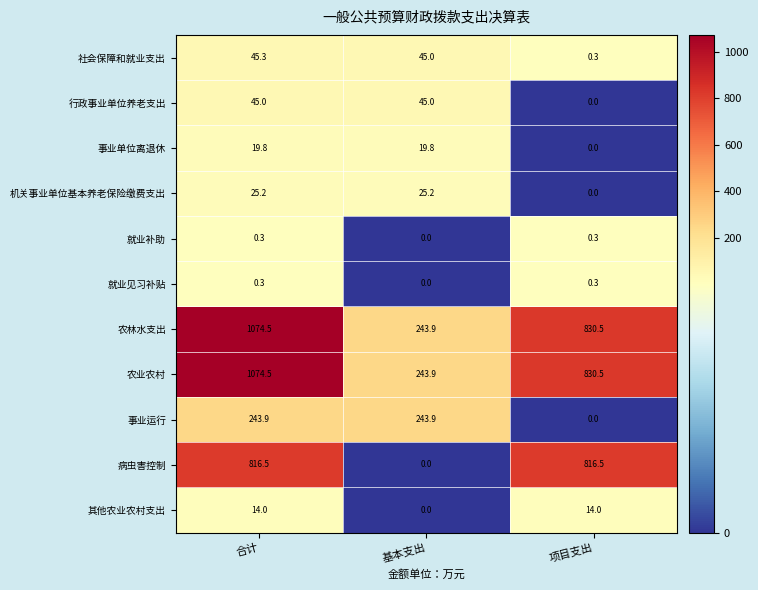

What is the difference between the highest and lowest values at 项目支出?

830.5